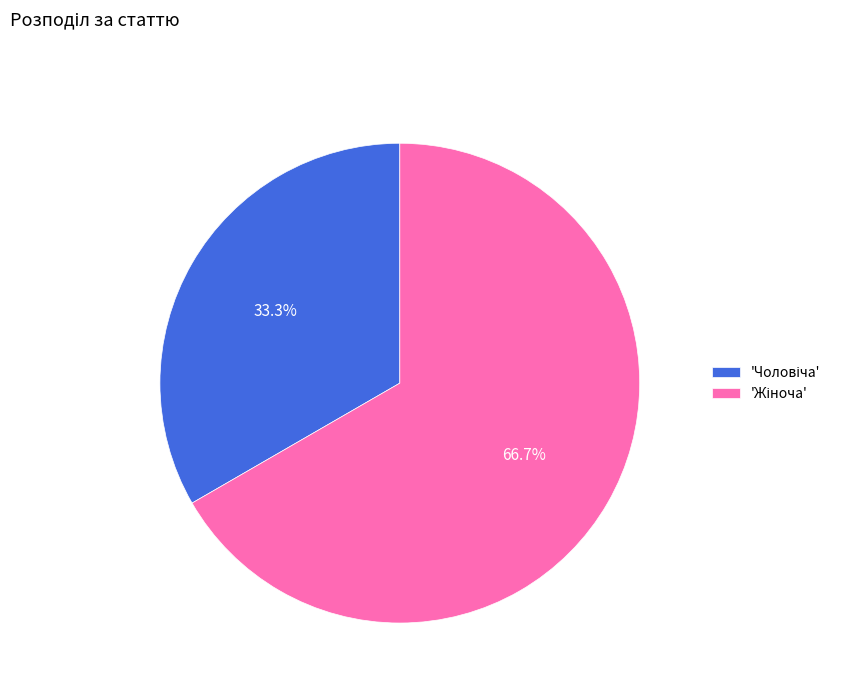

Does any single category account for the majority?

Yes